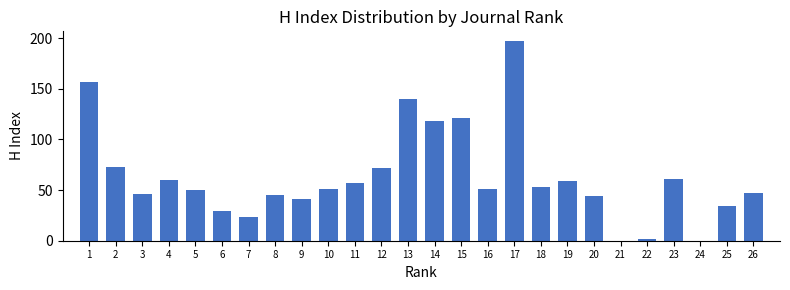

Reading left to right, extract all data points from this chart.

1=157	2=73	3=46	4=60	5=50	6=29	7=23	8=45	9=41	10=51	11=57	12=72	13=140	14=118	15=121	16=51	17=197	18=53	19=59	20=44	21=0	22=2	23=61	24=0	25=34	26=47